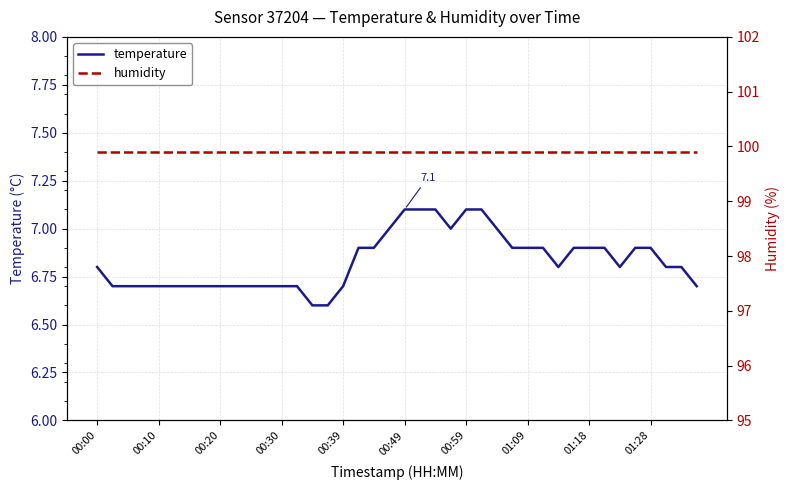

Between 00:00 and 34, which is larger?

00:00